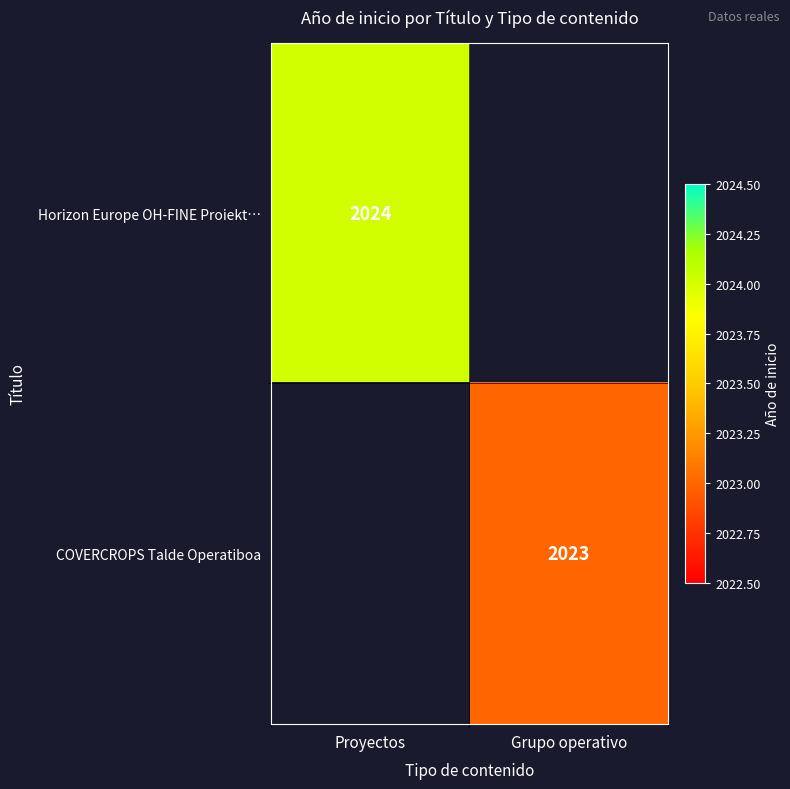

How many series are shown in this chart?

2